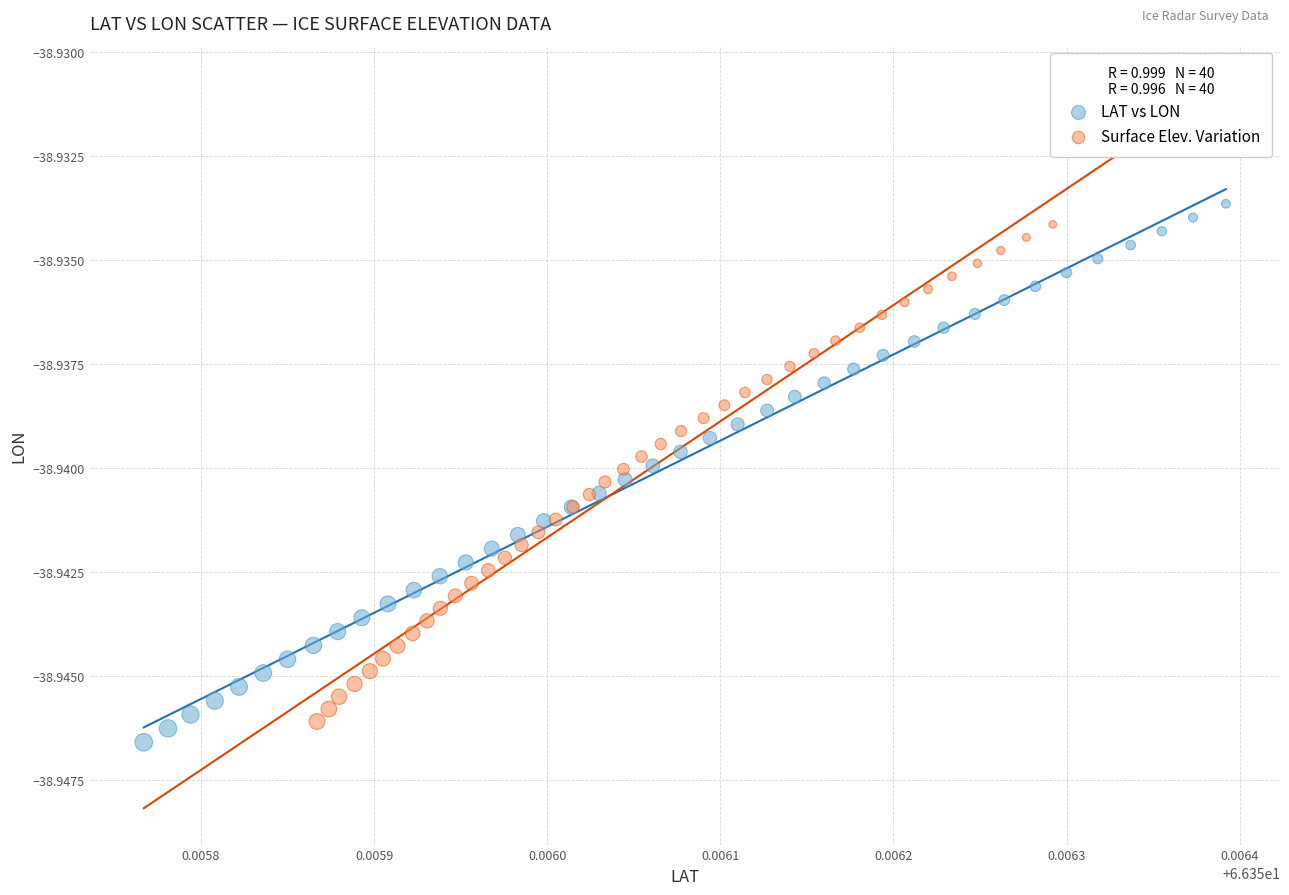

Which series reaches the minimum Y coordinate?

LAT vs LON